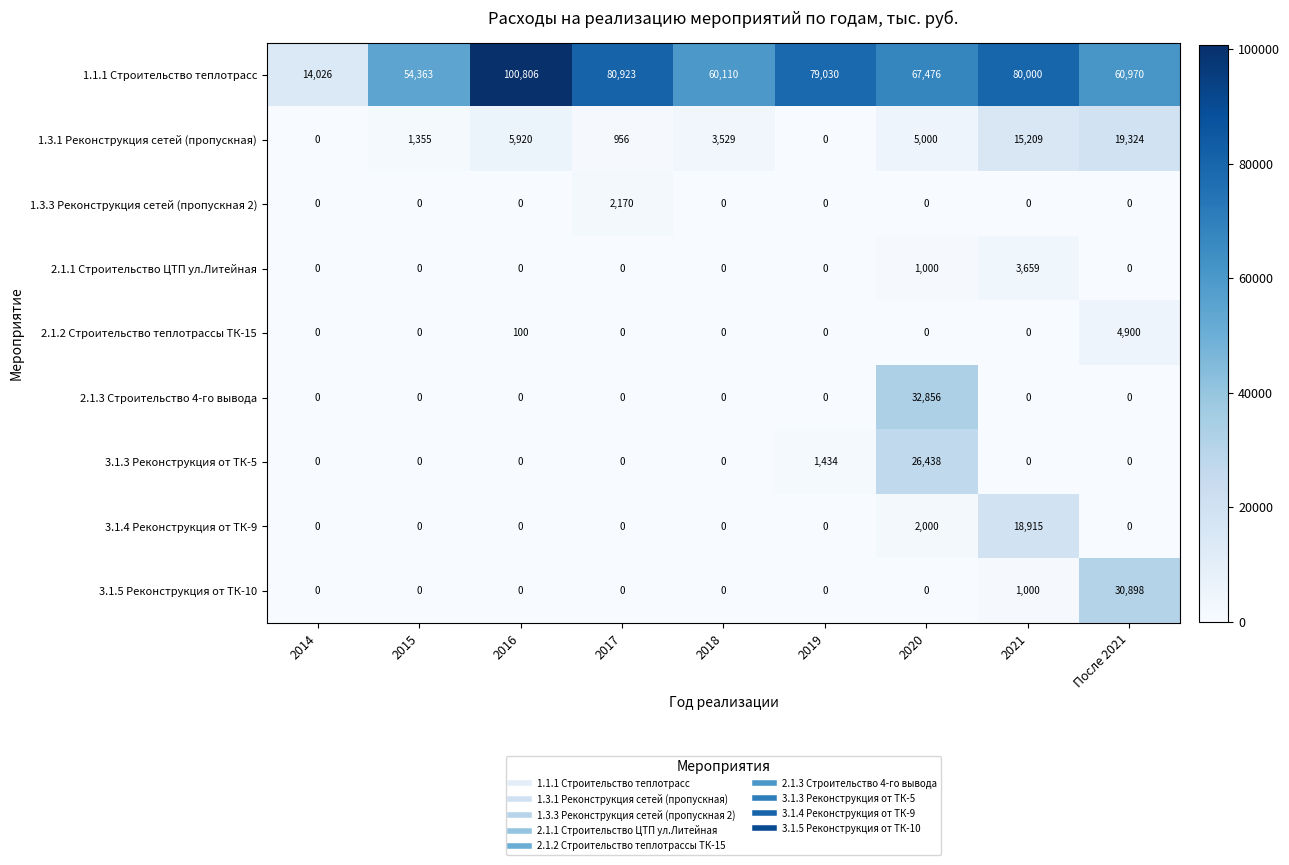

What is the difference between the maximum and second lowest values in the 3.1.4 Реконструкция от ТК-9 series?

18915